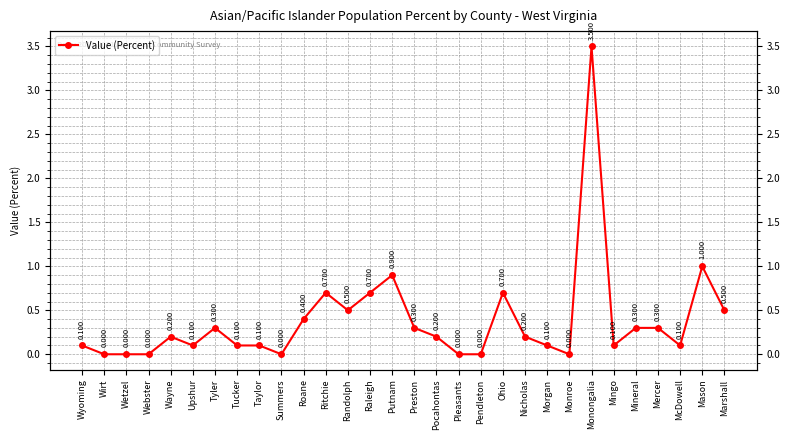

What is the label of the 24th point from the left?

Monongalia